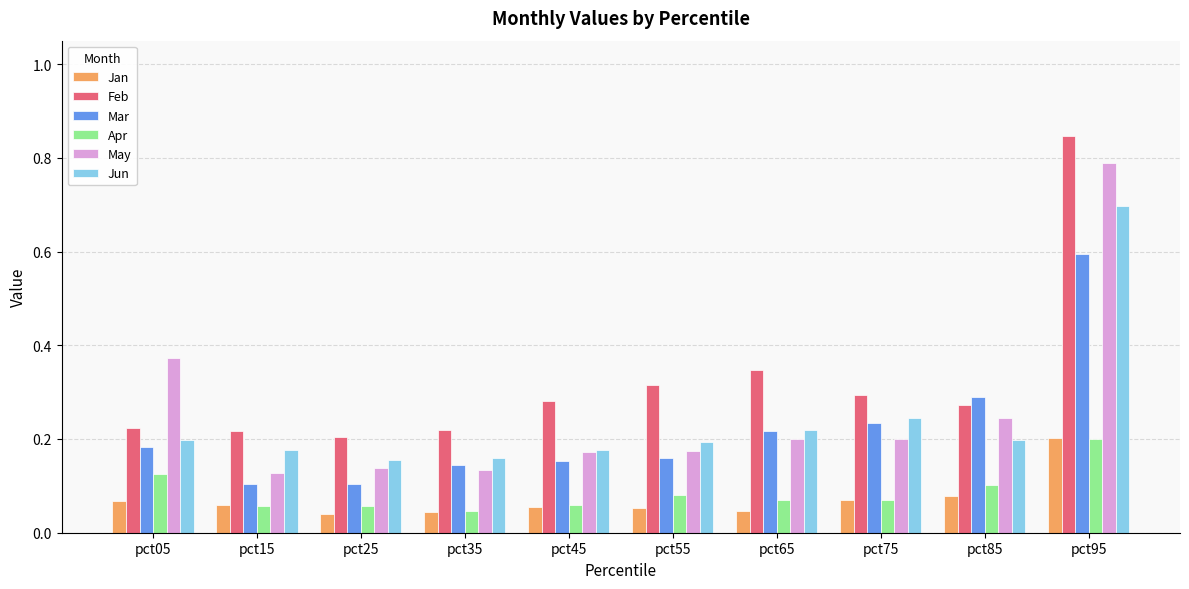

Which series changed the most between pct45 and pct75?

Mar